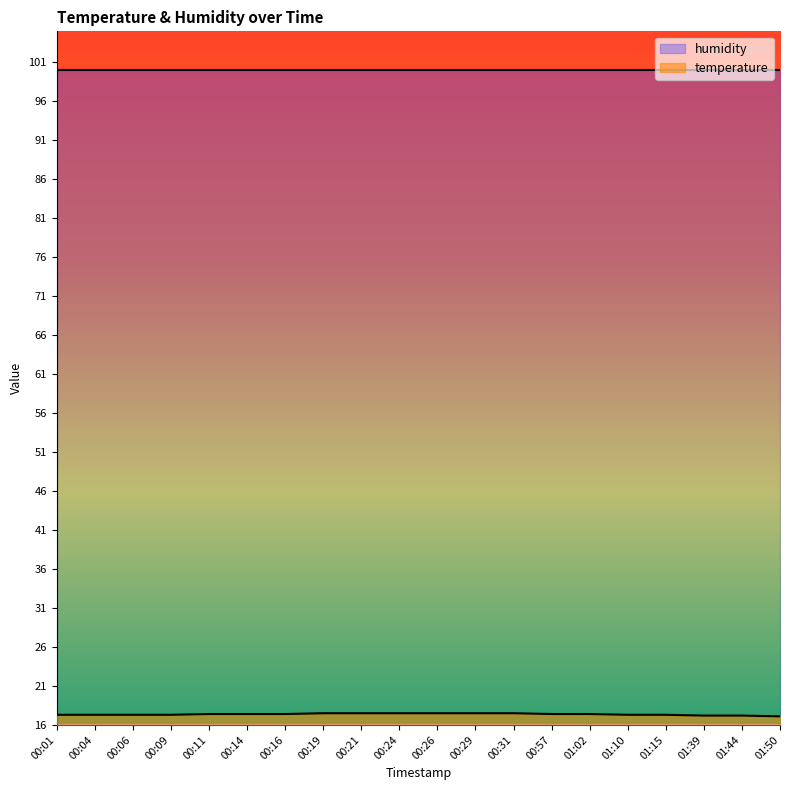

Rank the categories by value from highest to lowest.

00:19, 00:21, 00:24, 00:26, 00:29, 00:31, 00:11, 00:14, 00:16, 00:57, 01:02, 00:01, 00:04, 00:06, 00:09, 01:10, 01:15, 01:39, 01:44, 01:50